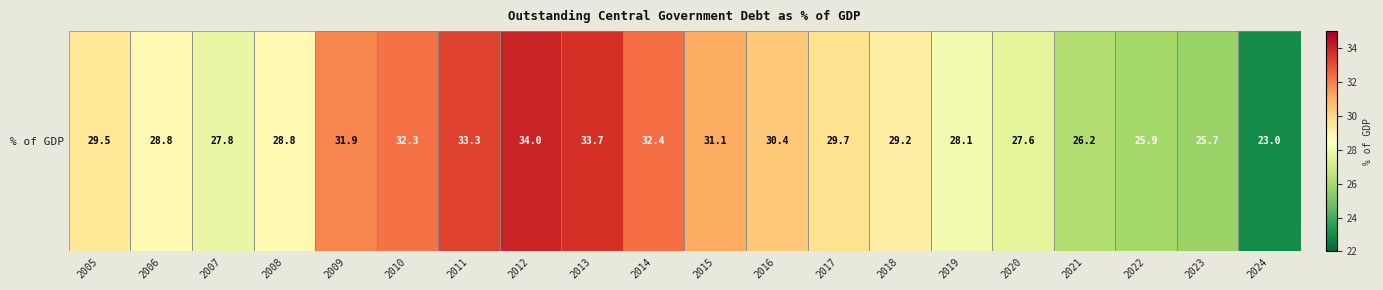

Is it true that the value at 2016 is 9.2?

False